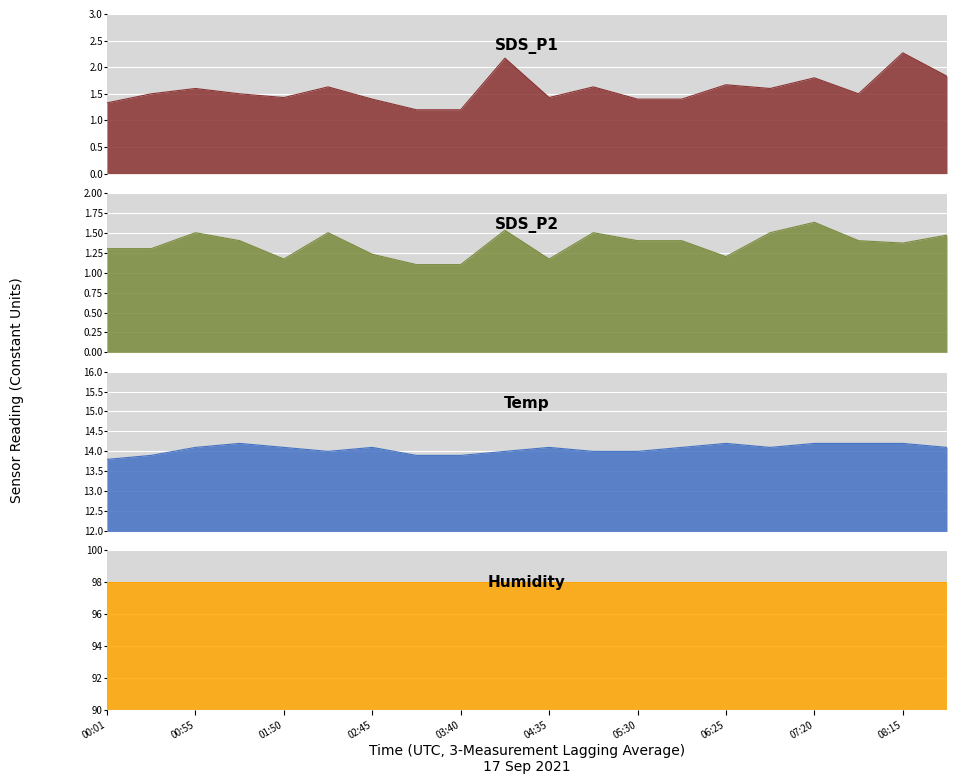

How many SDS_P1 values are between 1 and 2?

18